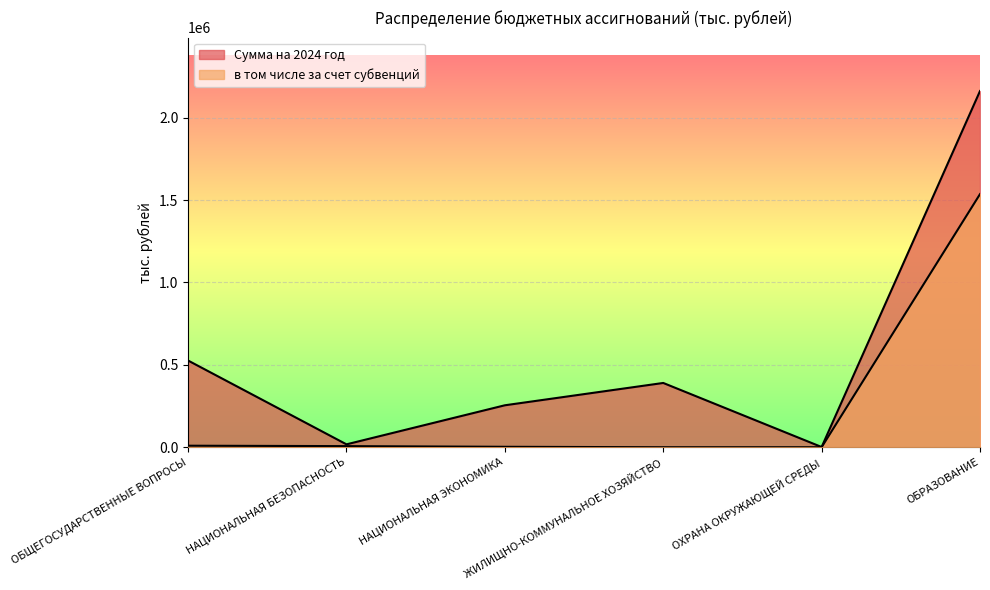

How many interior local valleys does the Сумма на 2024 год series have?

2